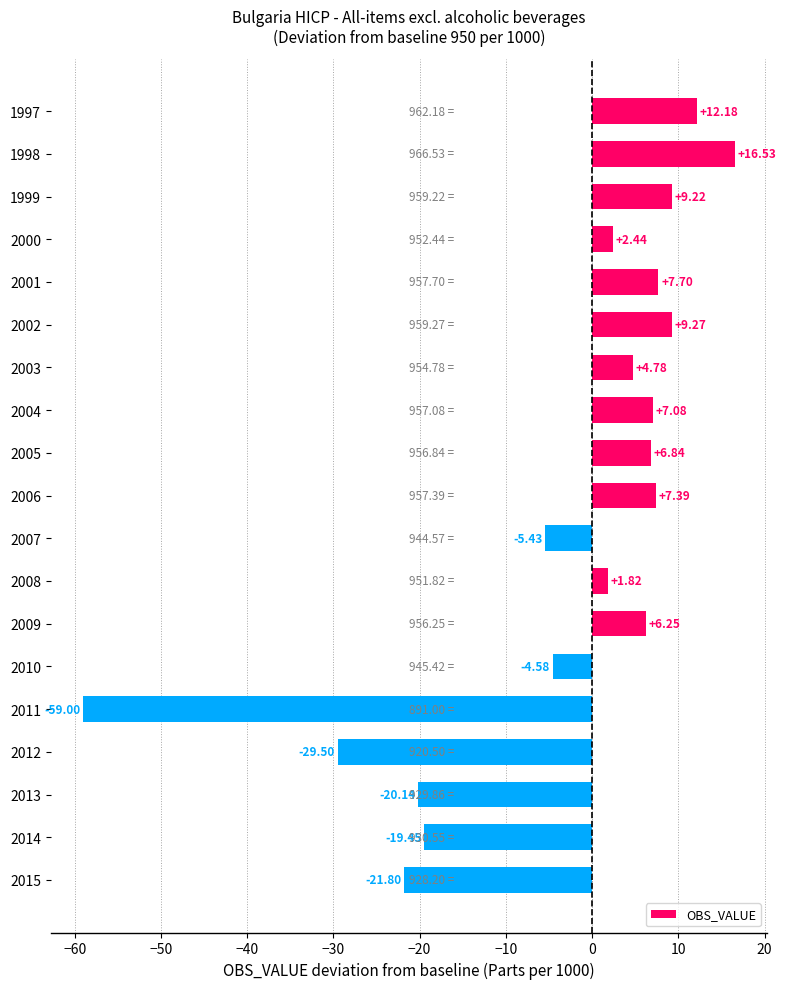

Rank the categories by value from lowest to highest.

2011, 2012, 2015, 2013, 2014, 2007, 2010, 2008, 2000, 2003, 2009, 2005, 2004, 2006, 2001, 1999, 2002, 1997, 1998